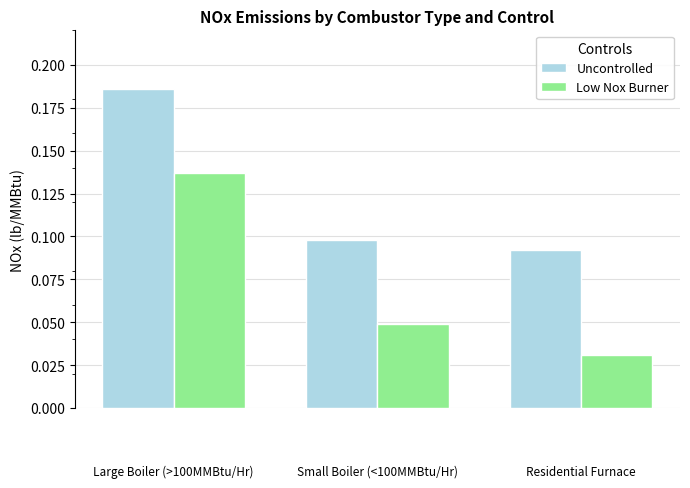

Which series has the largest total across all categories?

Uncontrolled